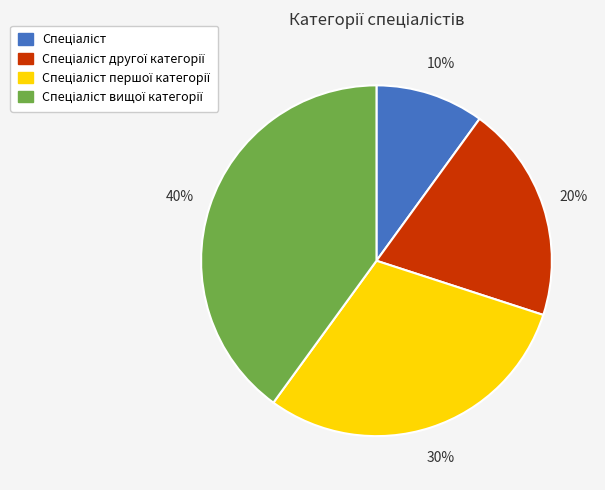

To the nearest percent, what is the average slice percentage?

25%